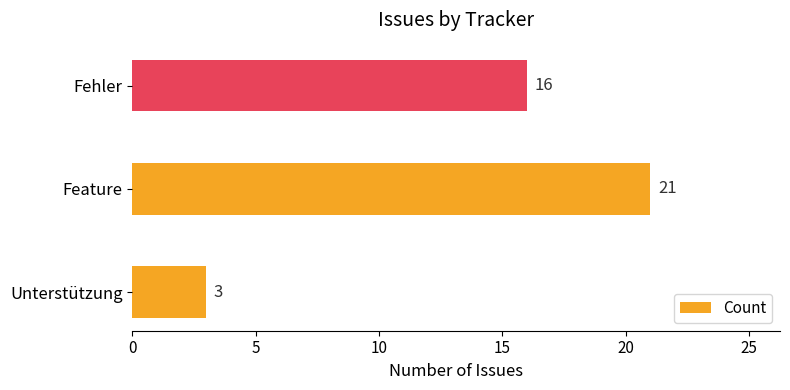

List the labels in order of value, largest first.

Feature, Fehler, Unterstützung